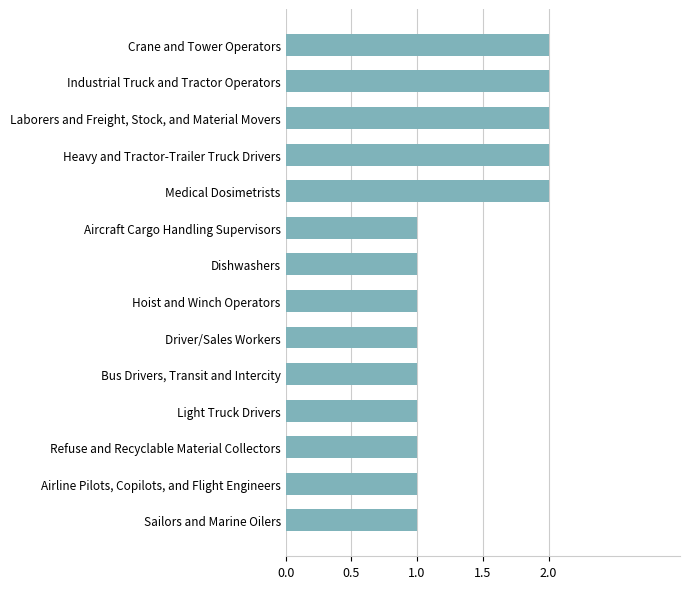

Is it true that the value at Crane and Tower Operators is 3?

False